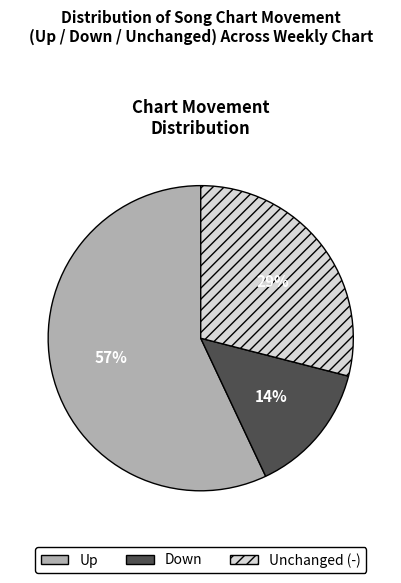

Which slice is the largest?

Up